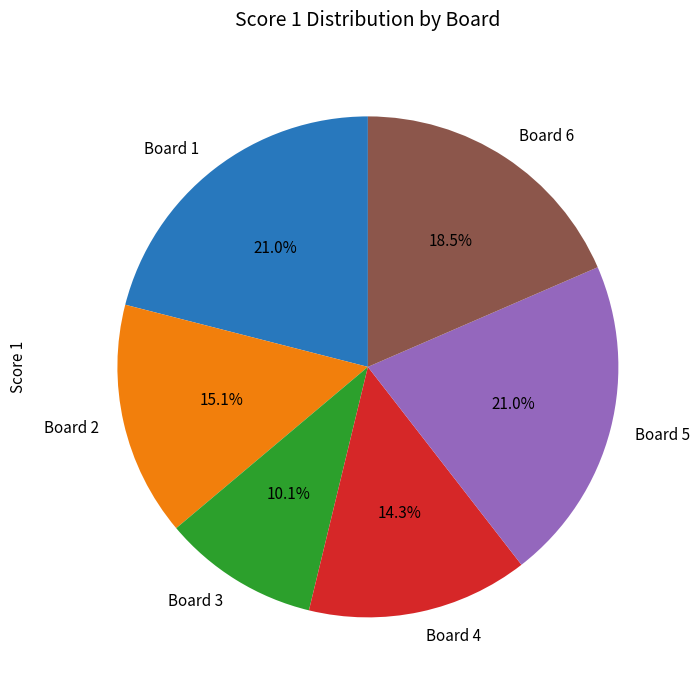

To the nearest percent, what portion does Board 1 represent?

21%